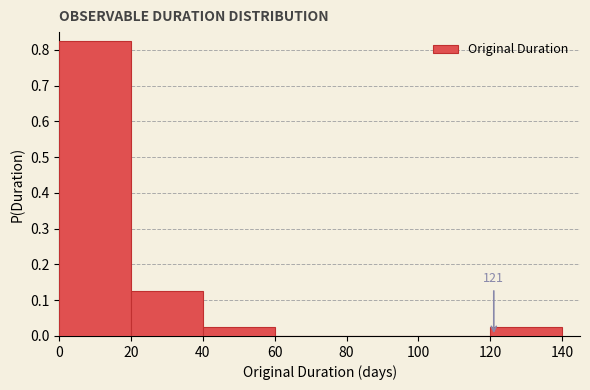

Which range on the x-axis has the tallest bar?

0 to 20